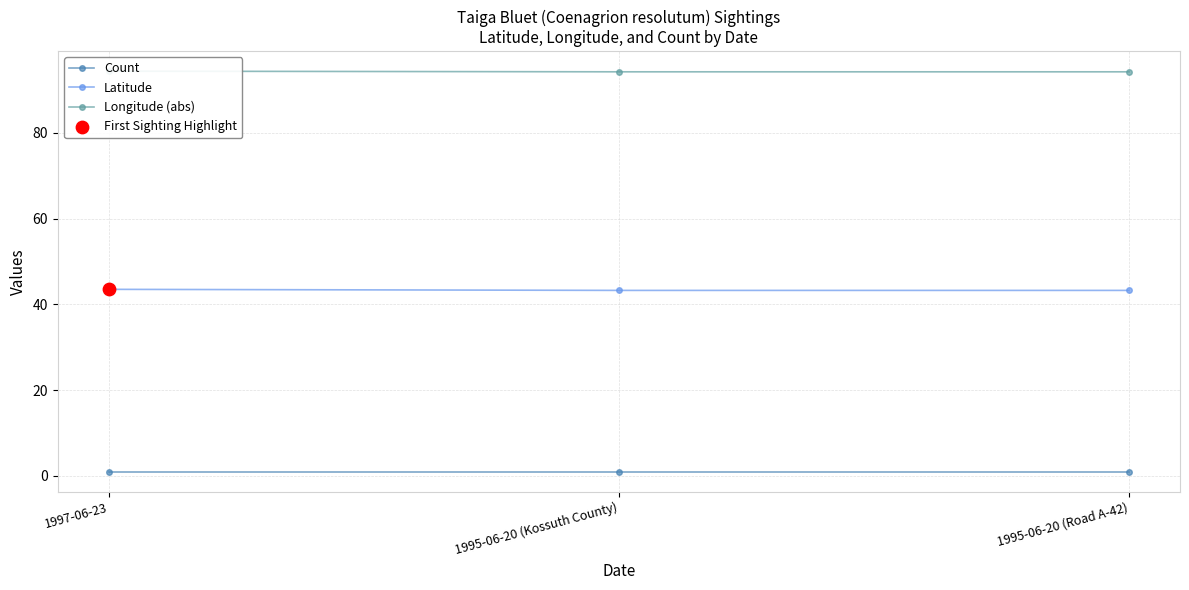

Which series has the largest total across all categories?

Longitude (abs)